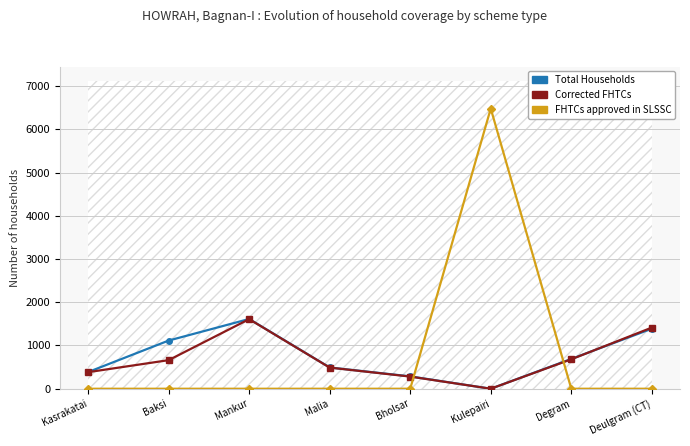

How many times do Corrected FHTCs and Total Households cross each other?

1